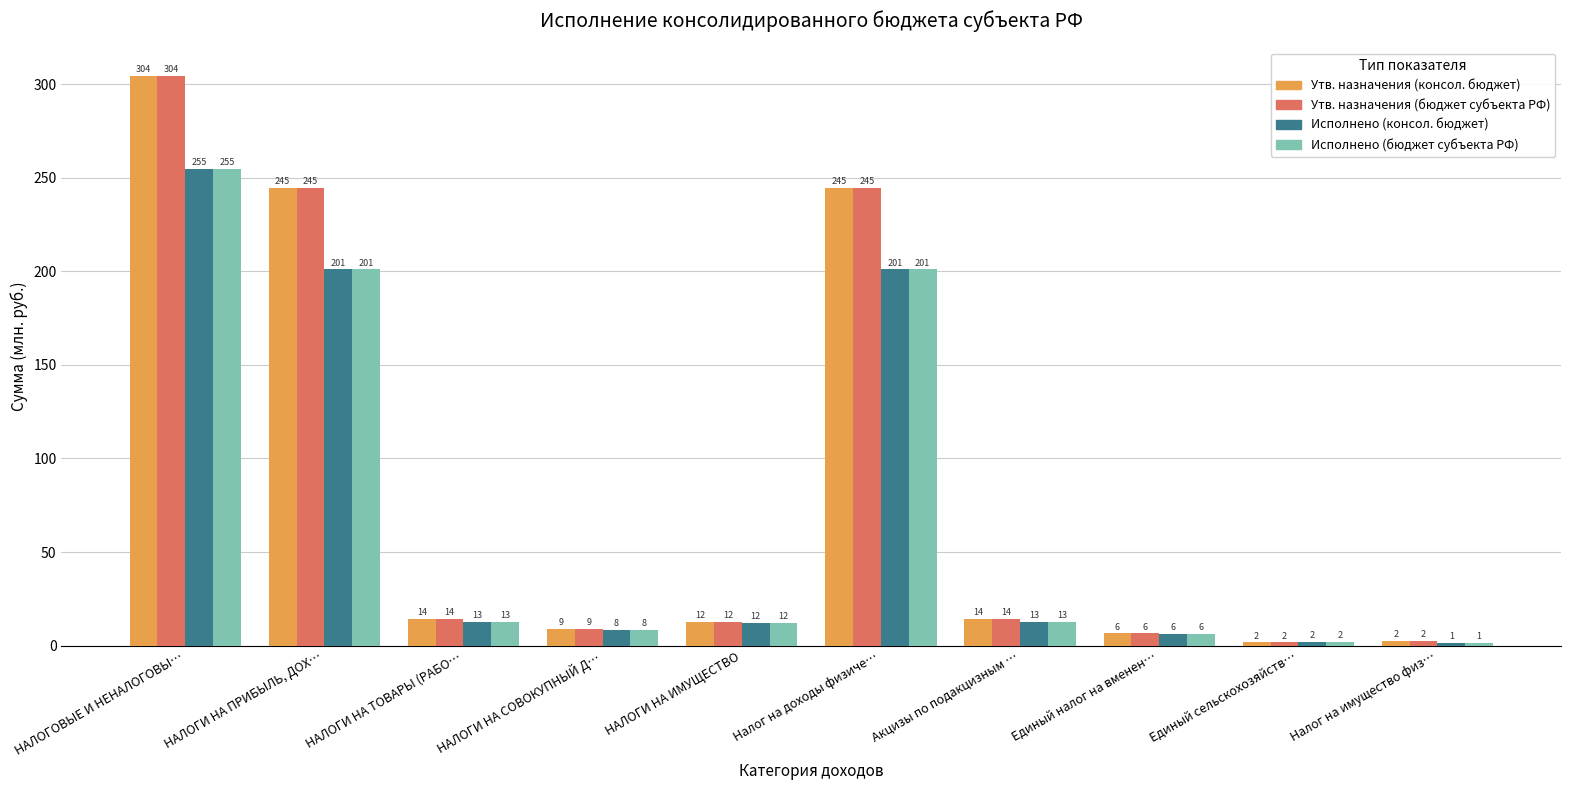

Does the chart contain stacked bars?

No